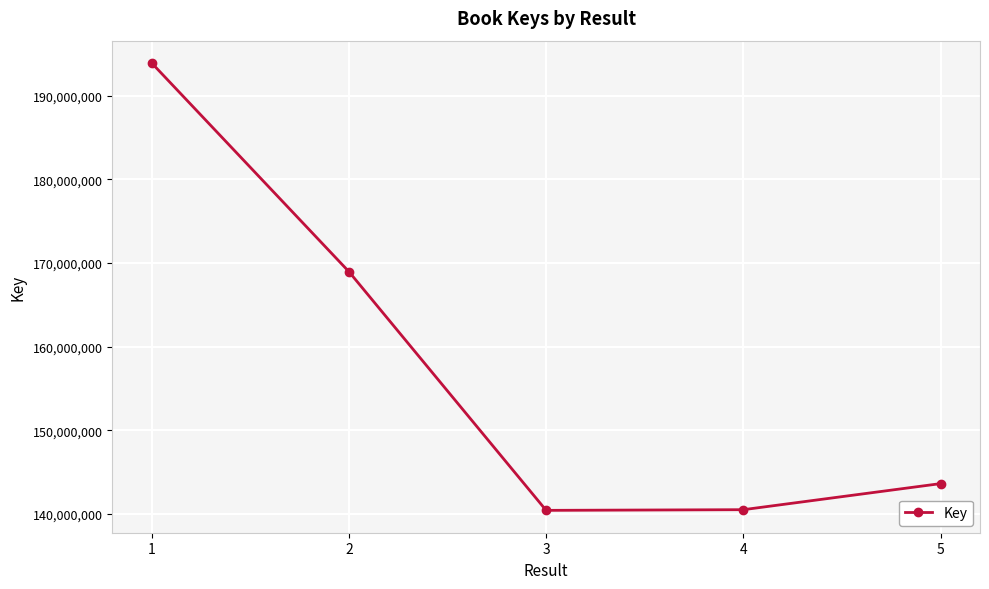

Is it true that the value at 4 is 140527729?

True